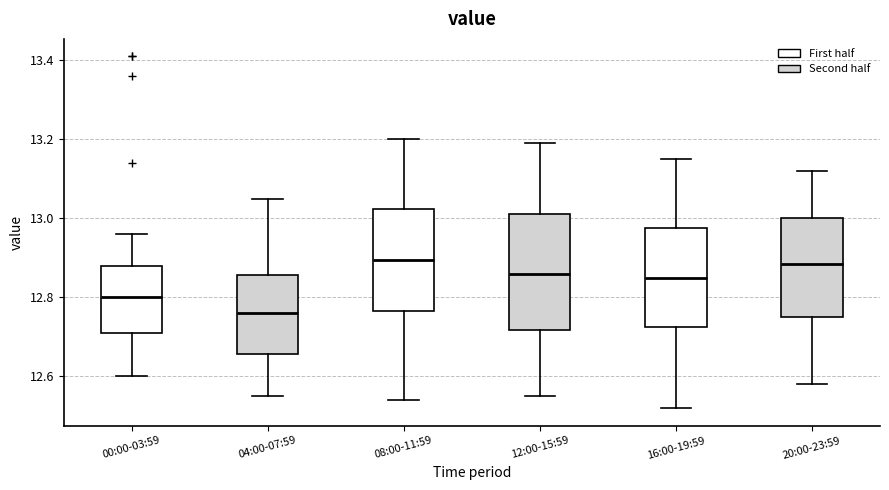

Reading left to right, read every box against the y-axis: the position of its median line, the range the box covers, and the ends of its whiskers. The values are not printed on the chart, so give them approximately, as read against the axis.

00:00-03:59: median 12.80, box 12.72 to 12.88, whiskers 12.60 to 12.96
04:00-07:59: median 12.76, box 12.66 to 12.86, whiskers 12.56 to 13.06
08:00-11:59: median 12.90, box 12.76 to 13.02, whiskers 12.54 to 13.20
12:00-15:59: median 12.86, box 12.72 to 13.02, whiskers 12.56 to 13.20
16:00-19:59: median 12.86, box 12.72 to 12.98, whiskers 12.52 to 13.16
20:00-23:59: median 12.88, box 12.76 to 13.00, whiskers 12.58 to 13.12